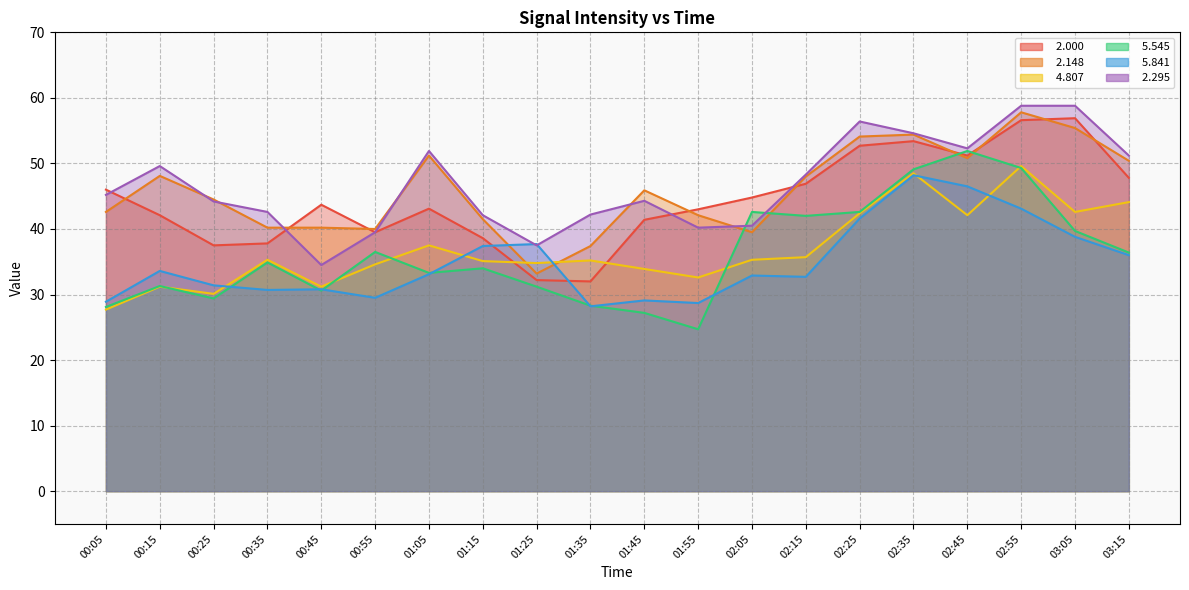

Which label corresponds to the smallest value in the chart?

01:55